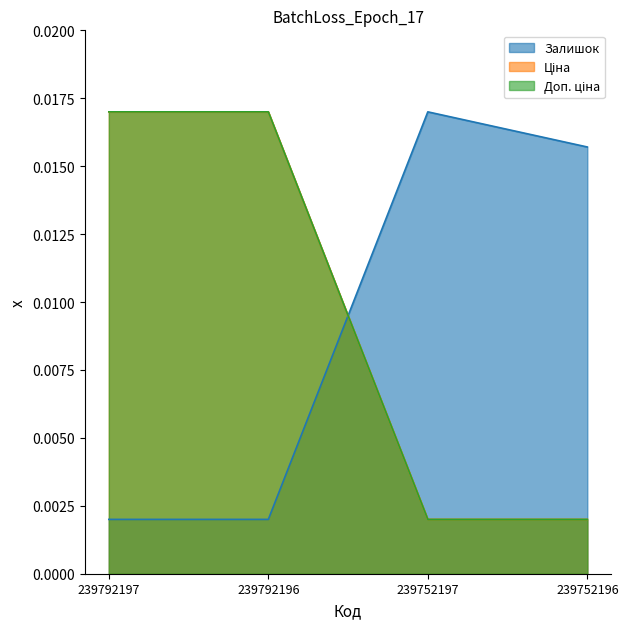

How many lines are shown in the chart?

3